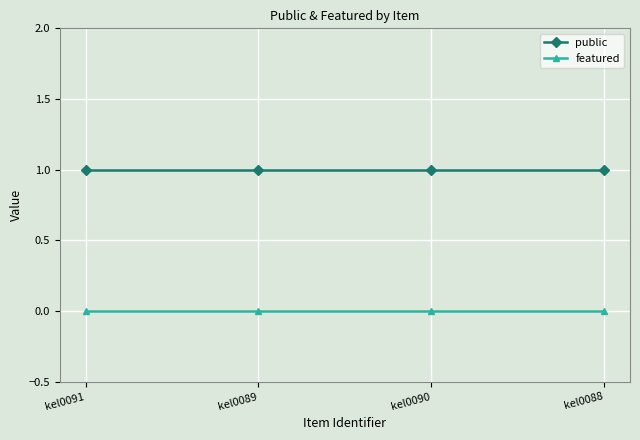

True or false: featured has a value of 0 at kel0089.

True